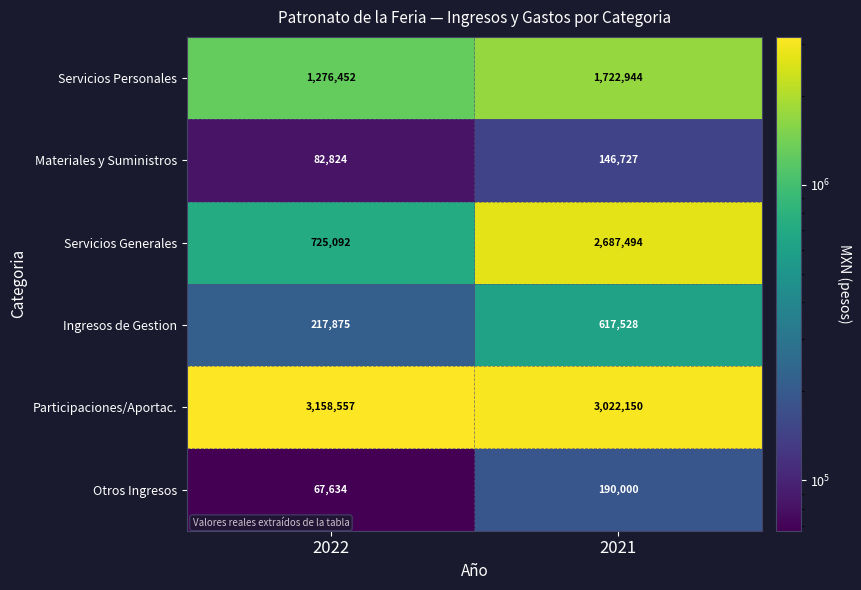

Which category has the highest value across all series?

2022